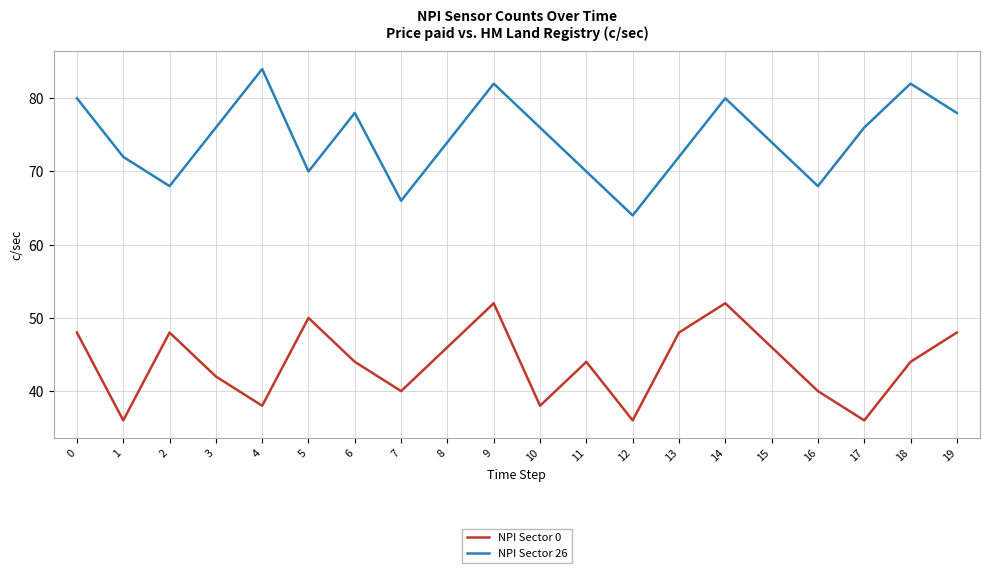

Which series has the largest total across all categories?

NPI Sector 26